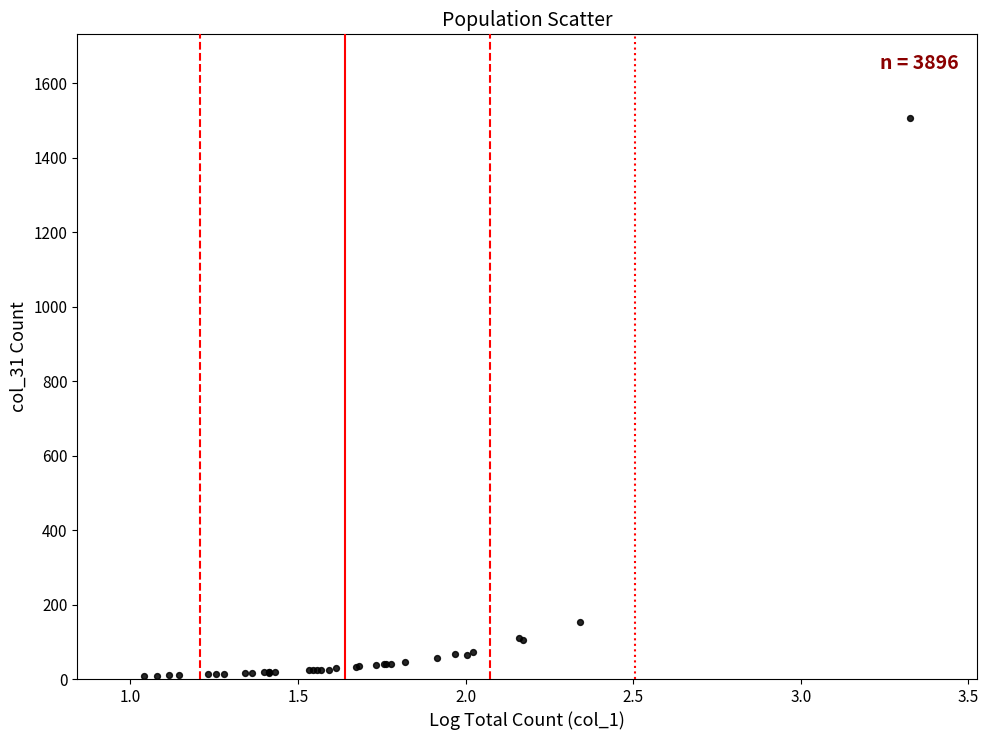

What Y value in the scatter plot is closest to 757?

154